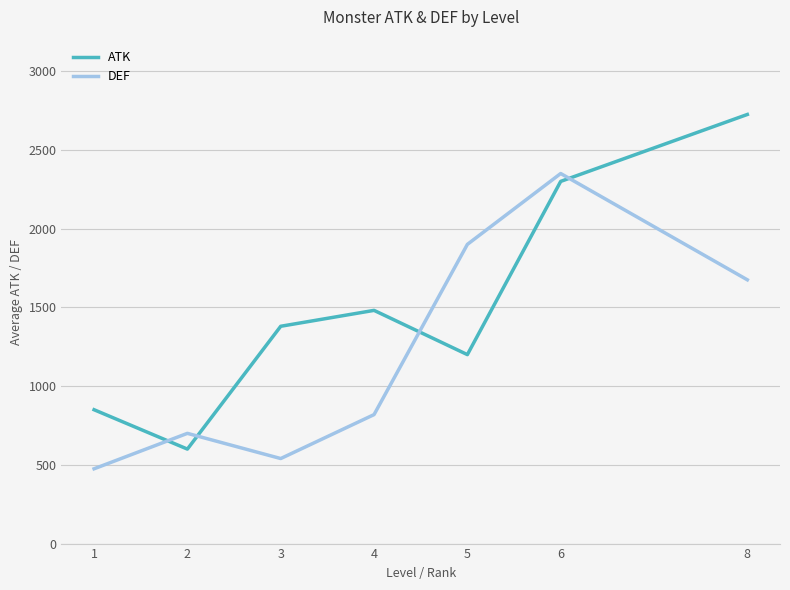

True or false: DEF has more than 1 points higher than both neighbors.

True